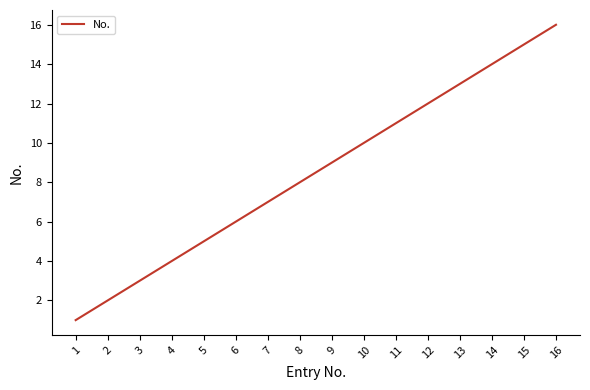

Which category has the highest value across all series?

16